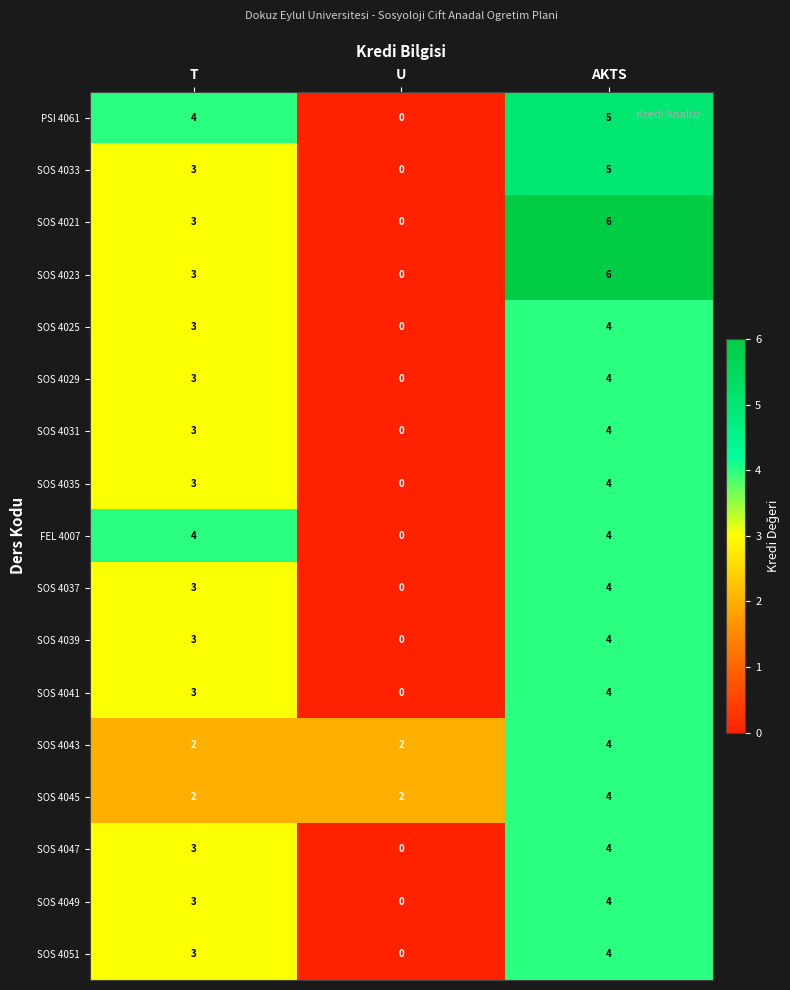

What is the difference between the highest and lowest values at U?

2